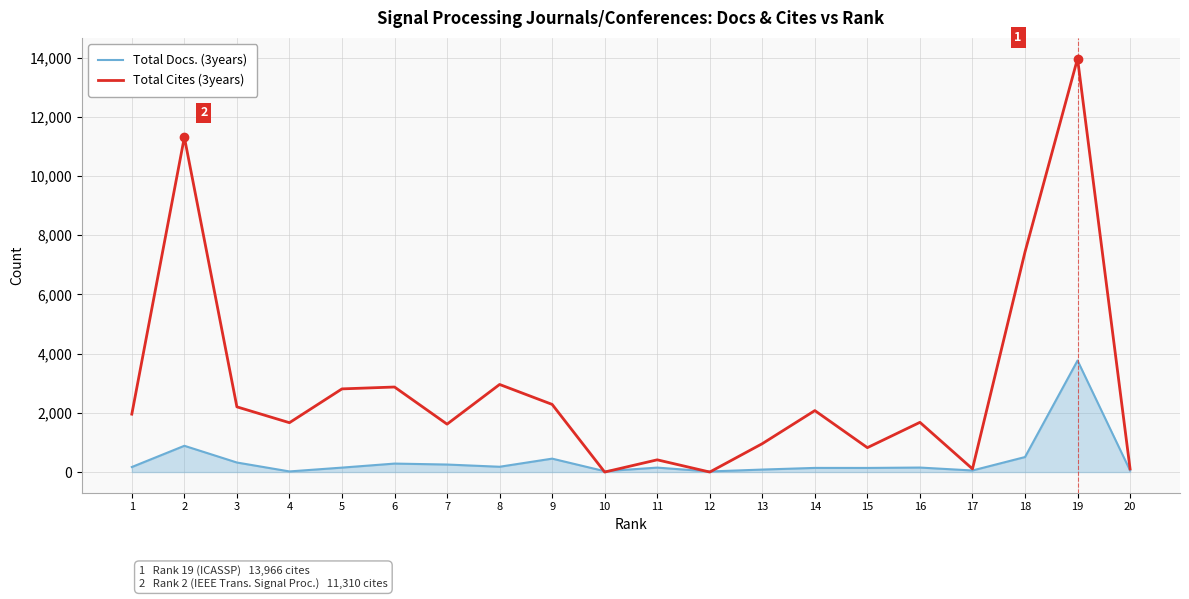

Between 8 and 15, which series saw the biggest shift?

Total Cites (3years)